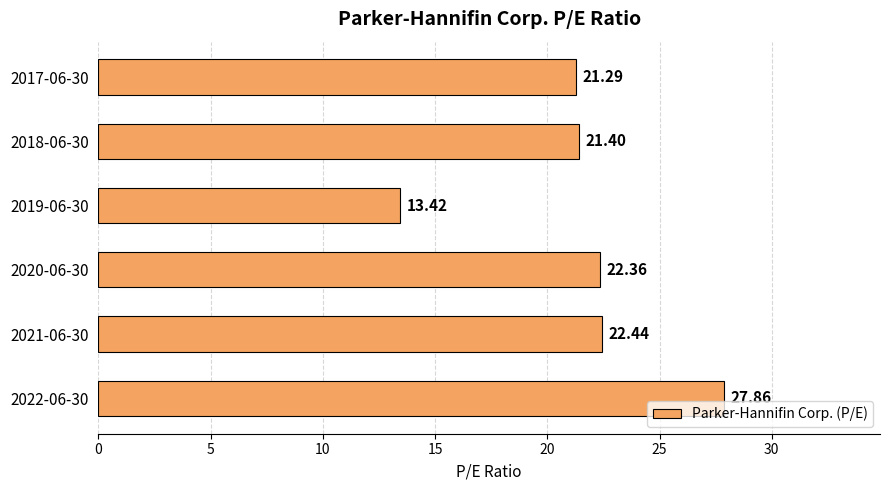

Count the number of categories in the chart.

6